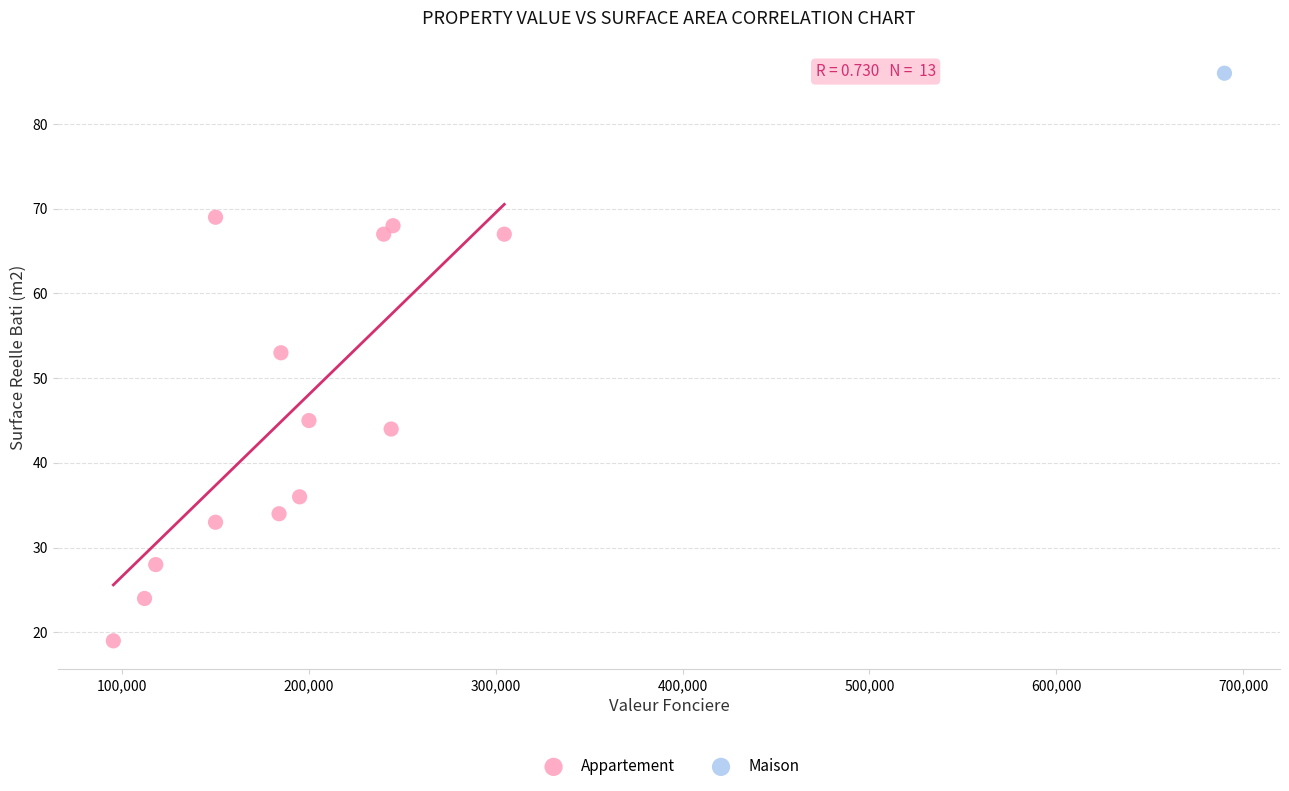

What are all the series names shown in the legend?

Appartement, Maison